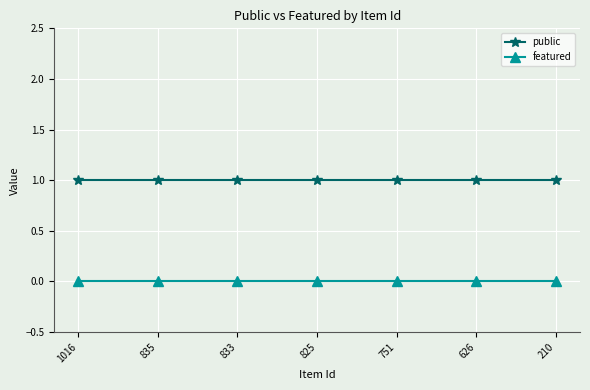

What is the value of the public point at the 5th from the left?

1